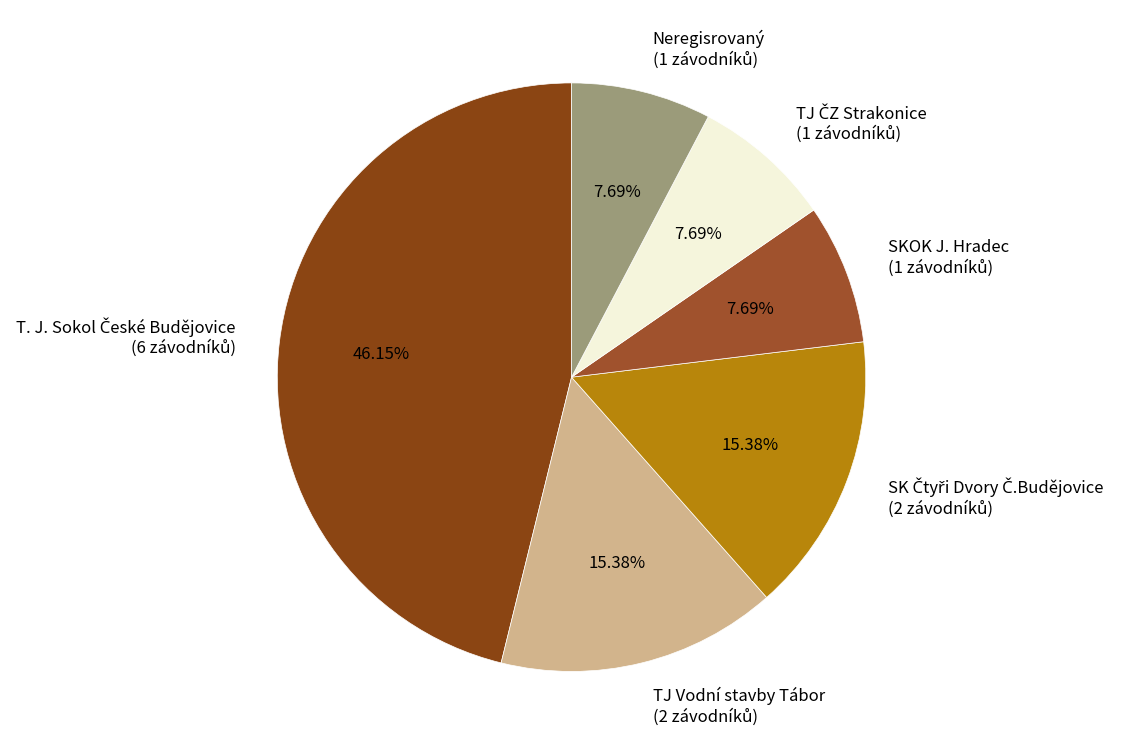

Count the number of slices in the pie.

6